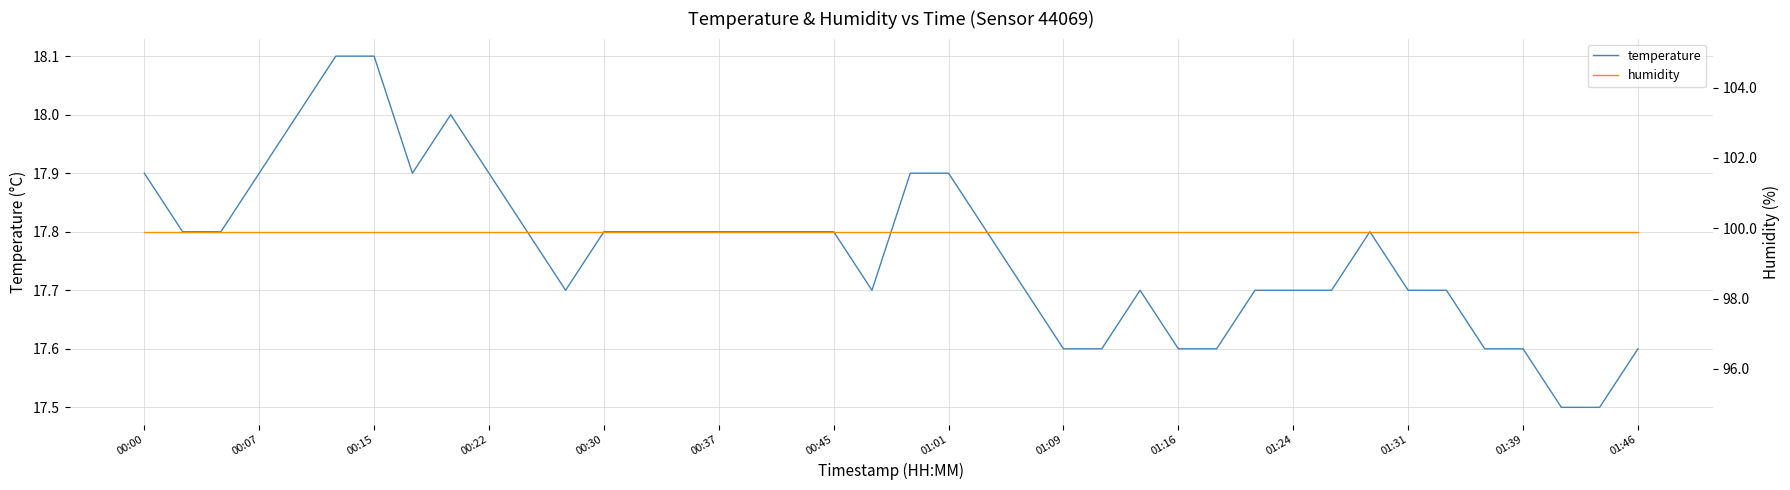

What are all the series names shown in the legend?

temperature, humidity